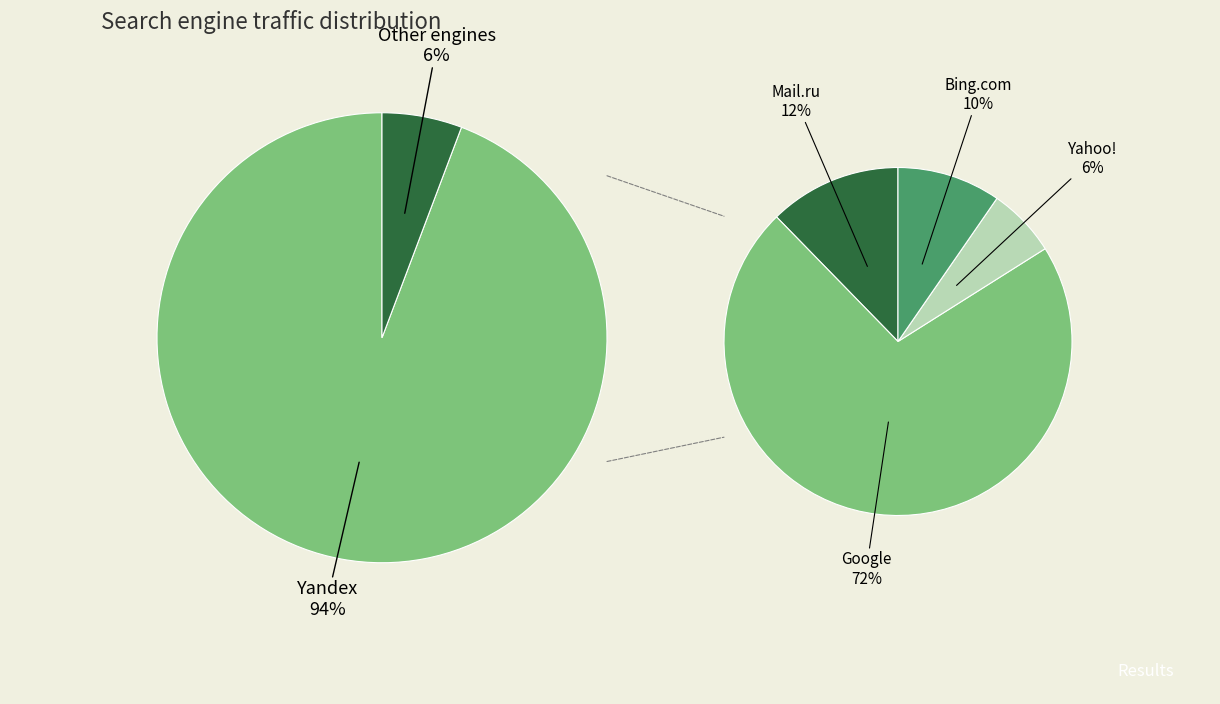

True or false: Rambler accounts for 10% of the total.

False